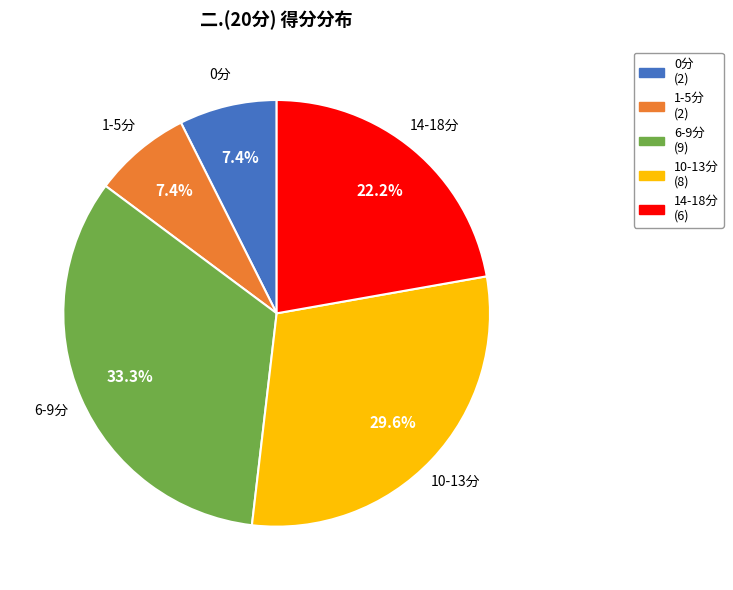

Combined, do 14-18分 and 1-5分 account for over 50%?

No